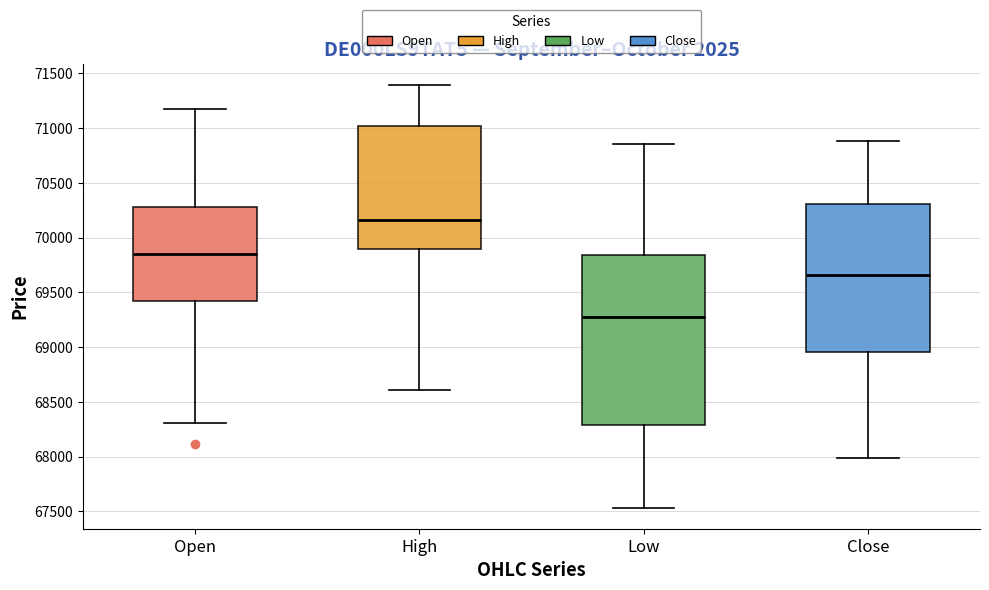

Reading left to right, transcribe this box plot: for each box, give where its median line is, the range the box spans, and where its two whiskers end, as read against the y-axis. The values are not printed on the chart, so give them approximately, as read against the axis.

Open: median 69850, box 69400 to 70300, whiskers 68300 to 71150
High: median 70150, box 69900 to 71000, whiskers 68600 to 71400
Low: median 69300, box 68300 to 69850, whiskers 67550 to 70850
Close: median 69650, box 68950 to 70300, whiskers 68000 to 70900